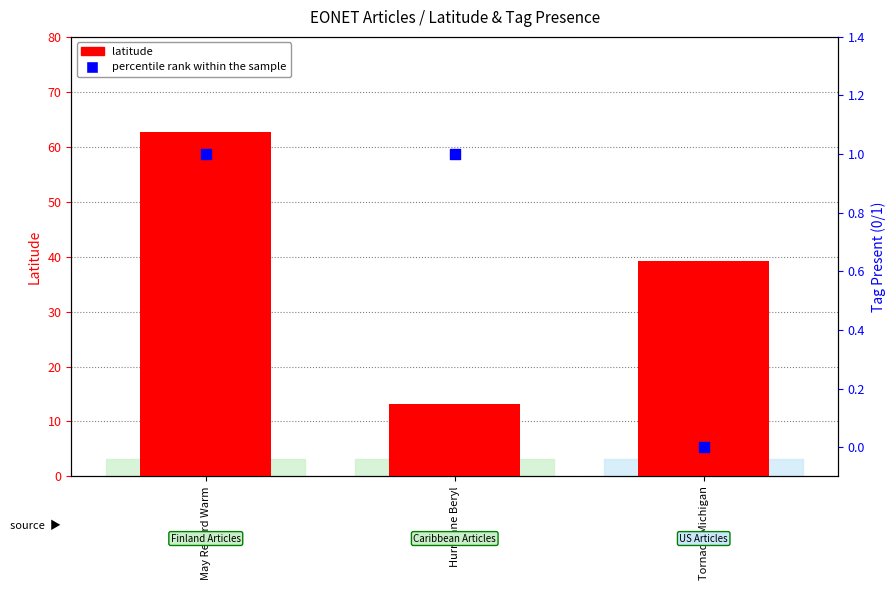

At which category is the sum across all series the highest?

May Record Warm